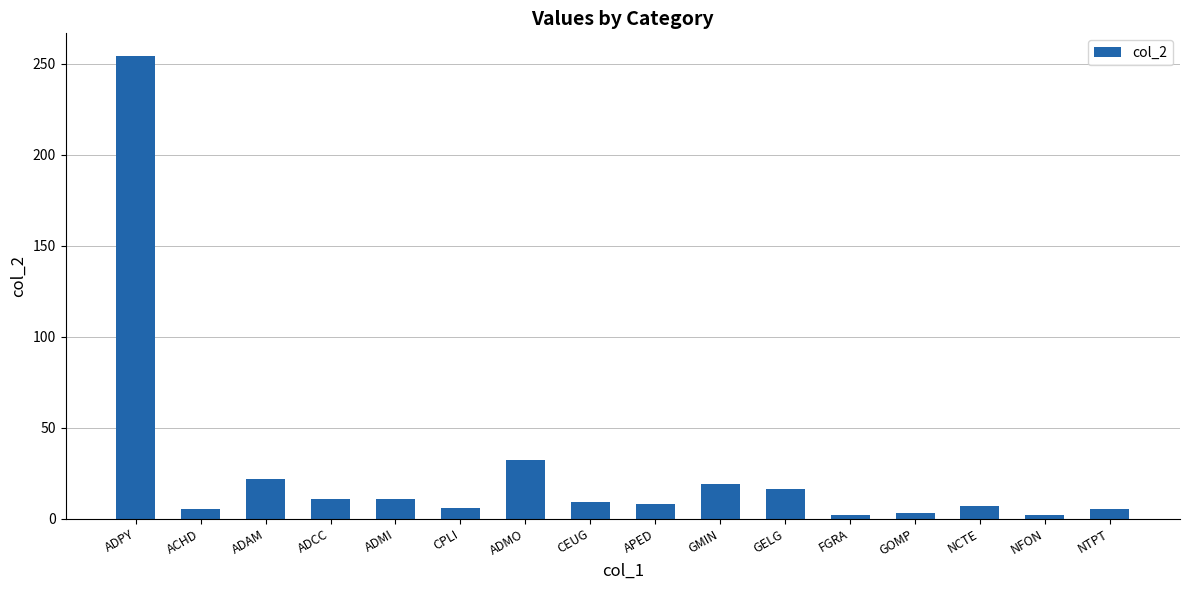

True or false: the data shows 22 at ADAM.

True